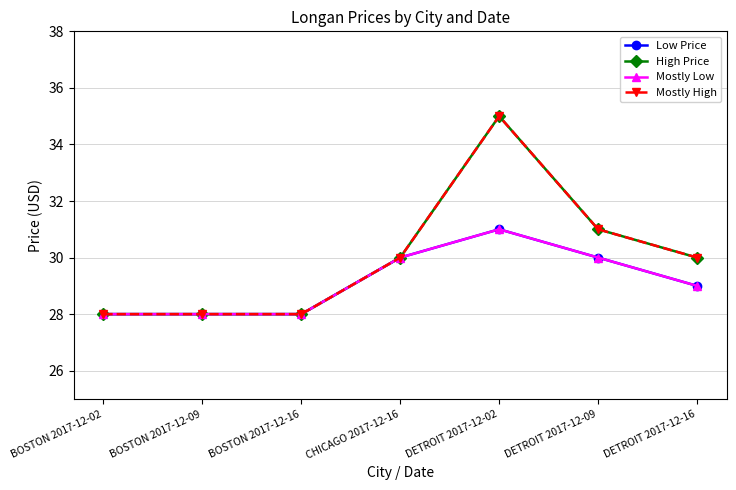

The value of Mostly Low at DETROIT 2017-12-16 is 29. True or false?

True